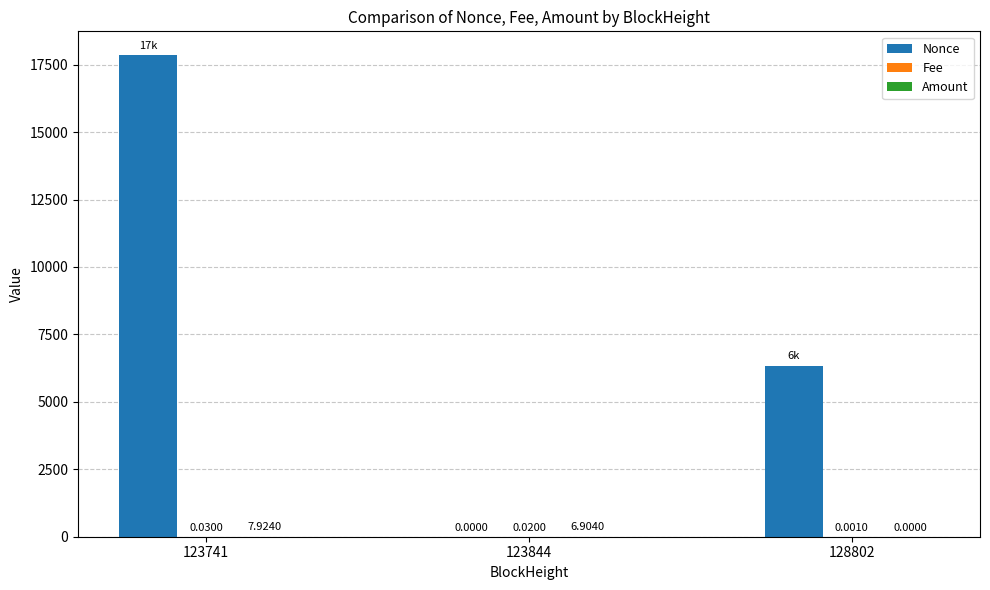

Between 123741 and 128802, which series saw the biggest shift?

Nonce